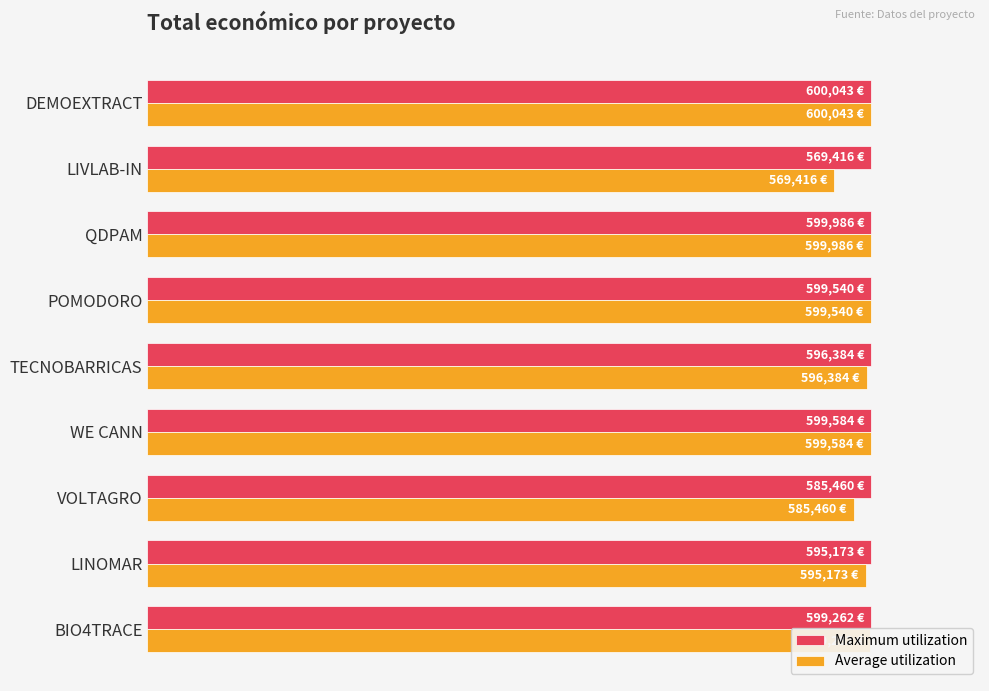

What are all the series names shown in the legend?

Maximum utilization, Average utilization